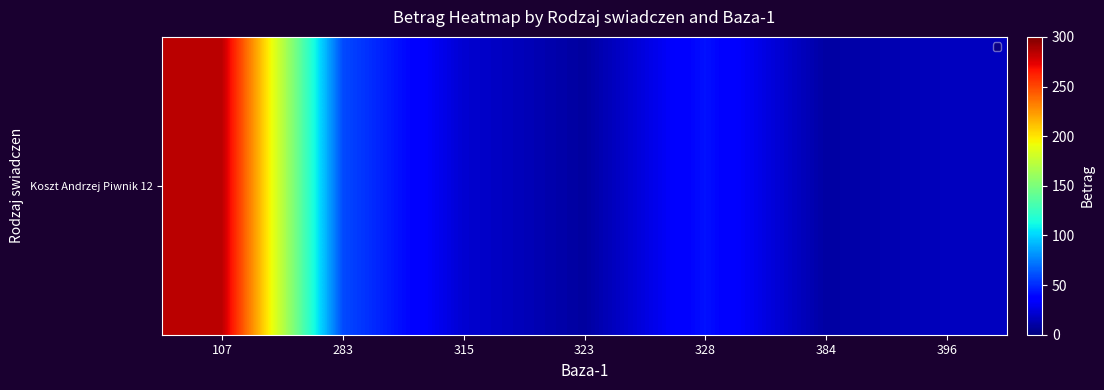

What is the maximum value shown in the chart?

283.9